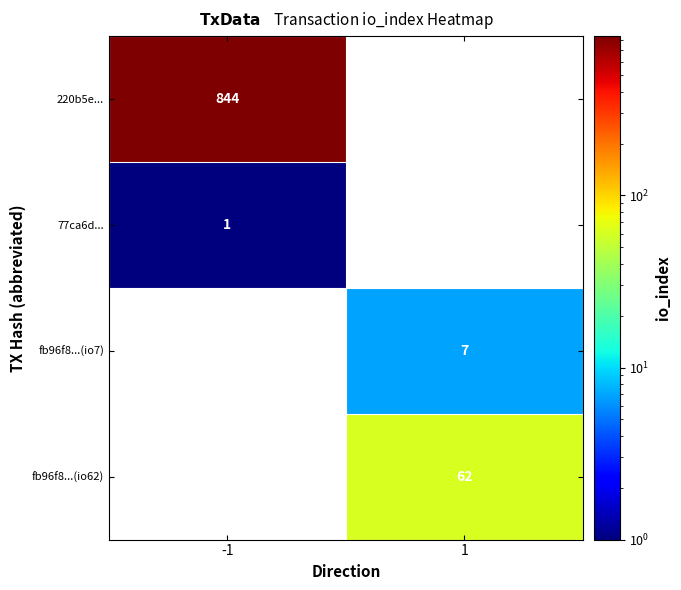

The 220b5e... series shows 198 at -1. True or false?

False